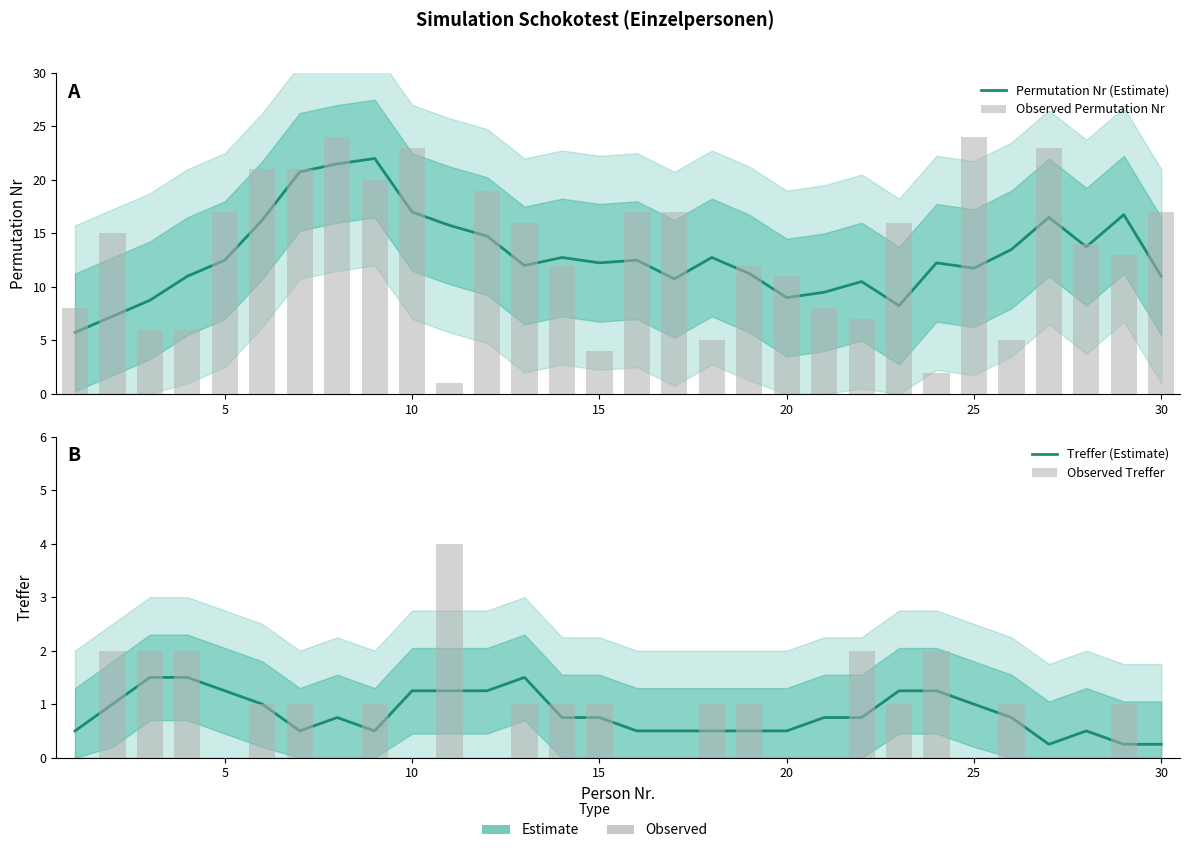

Reading left to right, transcribe all the data shown in this chart.

Permutation Nr (Estimate): 5.8	7.2	8.8	11.0	12.5	16.2	20.8	21.5	22.0	17.0	15.8	14.8	12.0	12.8	12.2	12.5	10.8	12.8	11.2	9.0	9.5	10.5	8.2	12.2	11.8	13.5	16.5	13.8	16.8	11.0
Observed Permutation Nr: 8.0	15.0	6.0	6.0	17.0	21.0	21.0	24.0	20.0	23.0	1.0	19.0	16.0	12.0	4.0	17.0	17.0	5.0	12.0	11.0	8.0	7.0	16.0	2.0	24.0	5.0	23.0	14.0	13.0	17.0
Treffer (Estimate): 0.5	1.0	1.5	1.5	1.2	1.0	0.5	0.8	0.5	1.2	1.2	1.2	1.5	0.8	0.8	0.5	0.5	0.5	0.5	0.5	0.8	0.8	1.2	1.2	1.0	0.8	0.2	0.5	0.2	0.2
Observed Treffer: 0.0	2.0	2.0	2.0	0.0	1.0	1.0	0.0	1.0	0.0	4.0	0.0	1.0	1.0	1.0	0.0	0.0	1.0	1.0	0.0	0.0	2.0	1.0	2.0	0.0	1.0	0.0	0.0	1.0	0.0